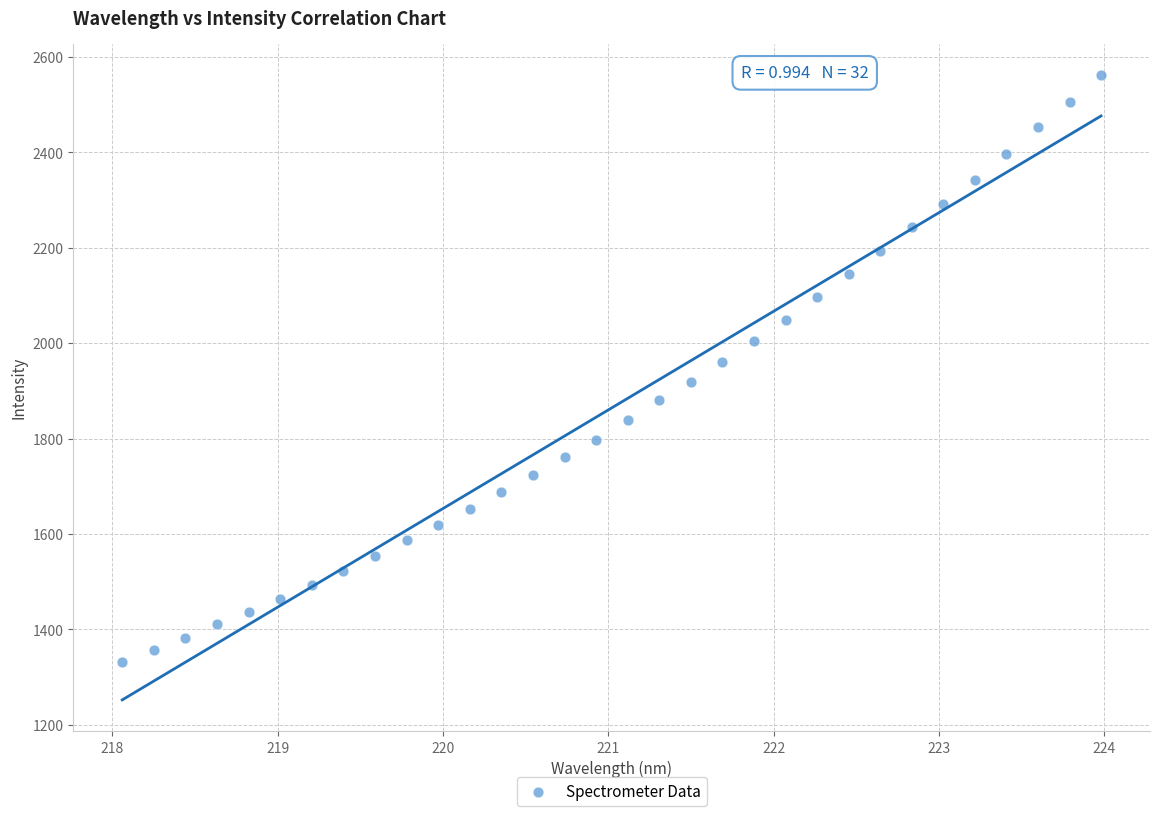

What is the range of Y values (max minus min)?

1230.1